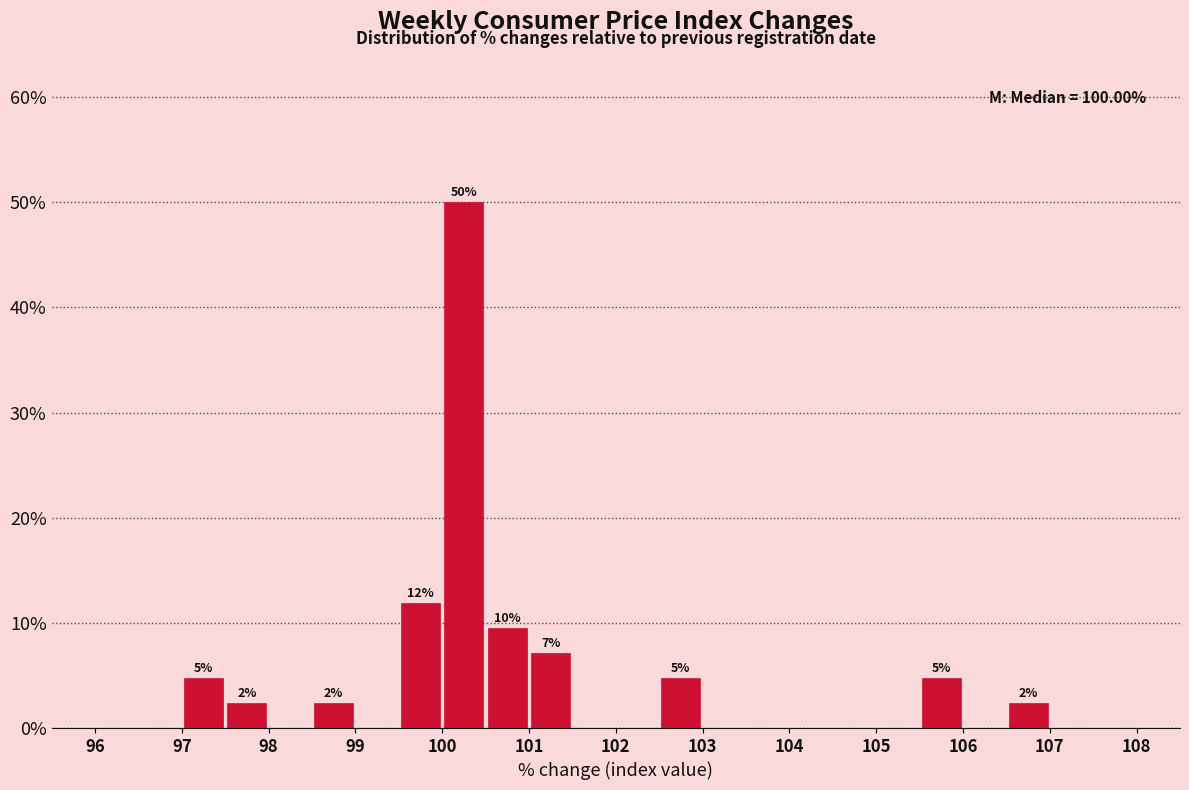

Over which range of the x-axis is the bar tallest?

100.0 to 100.5